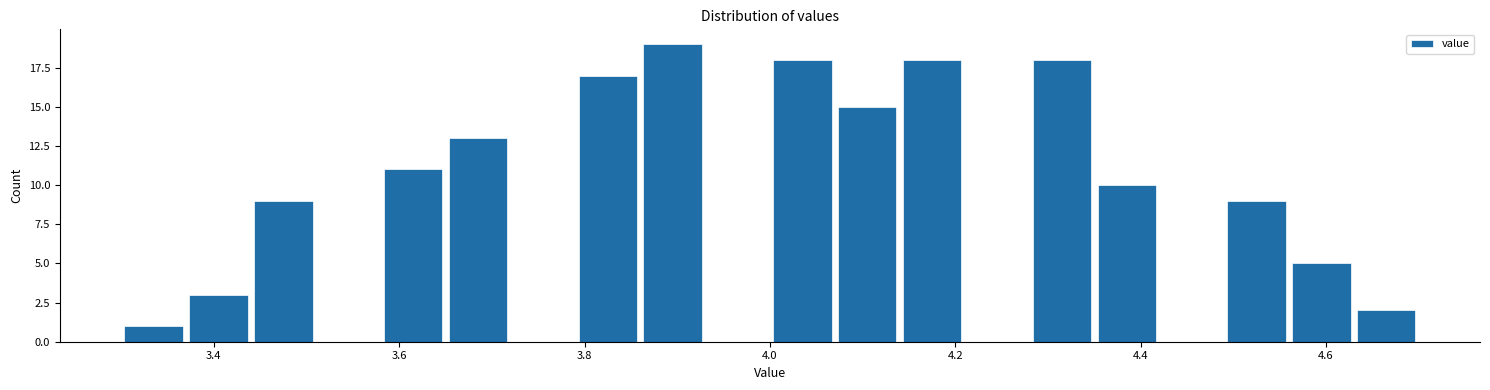

Read against the x-axis, roughly where is the centre of the tallest bar?

3.90